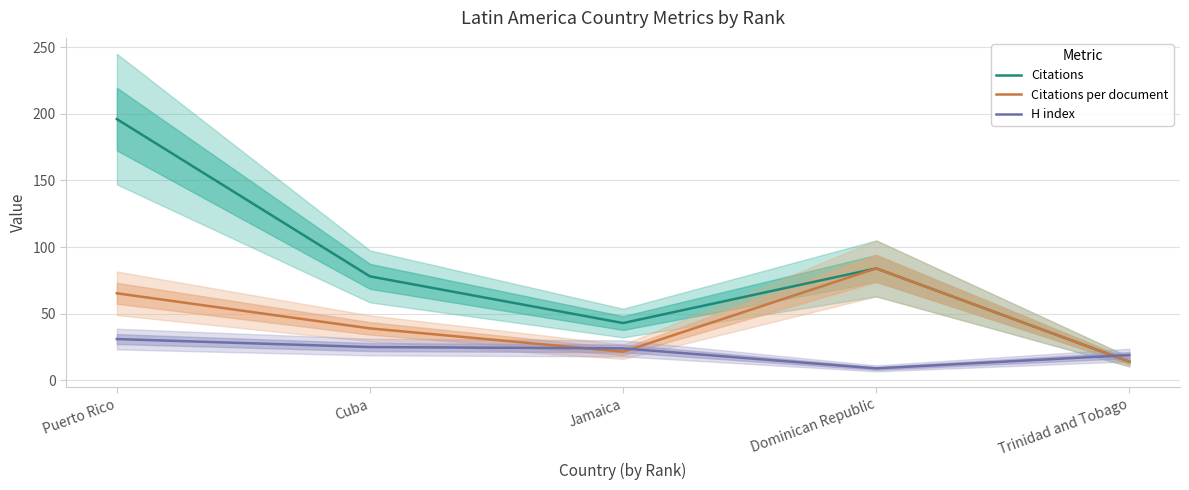

In Citations, how many points are higher than both neighbors (excluding endpoints)?

1